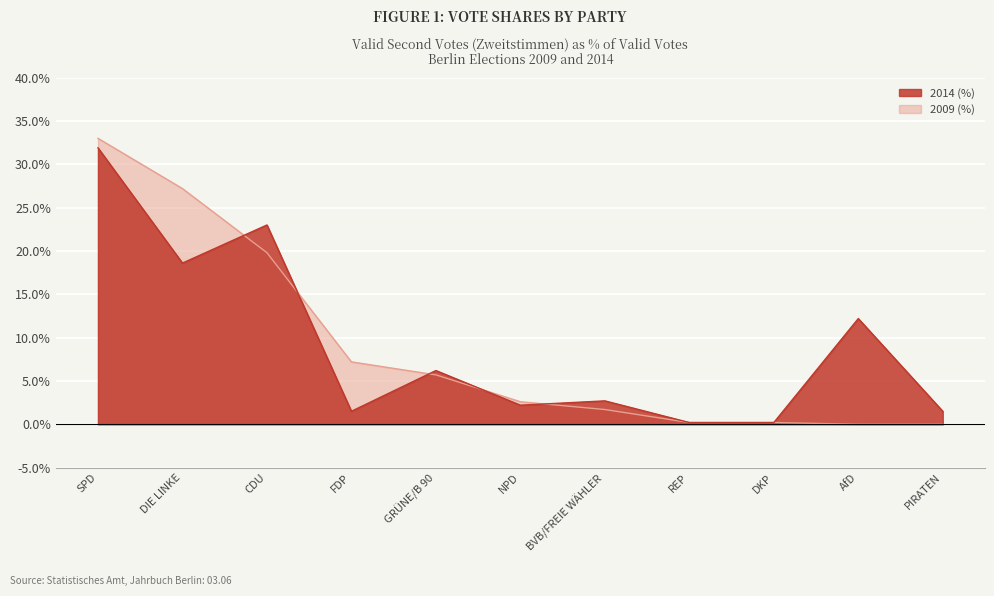

Which category has the highest value in the 2014 (%) series?

SPD